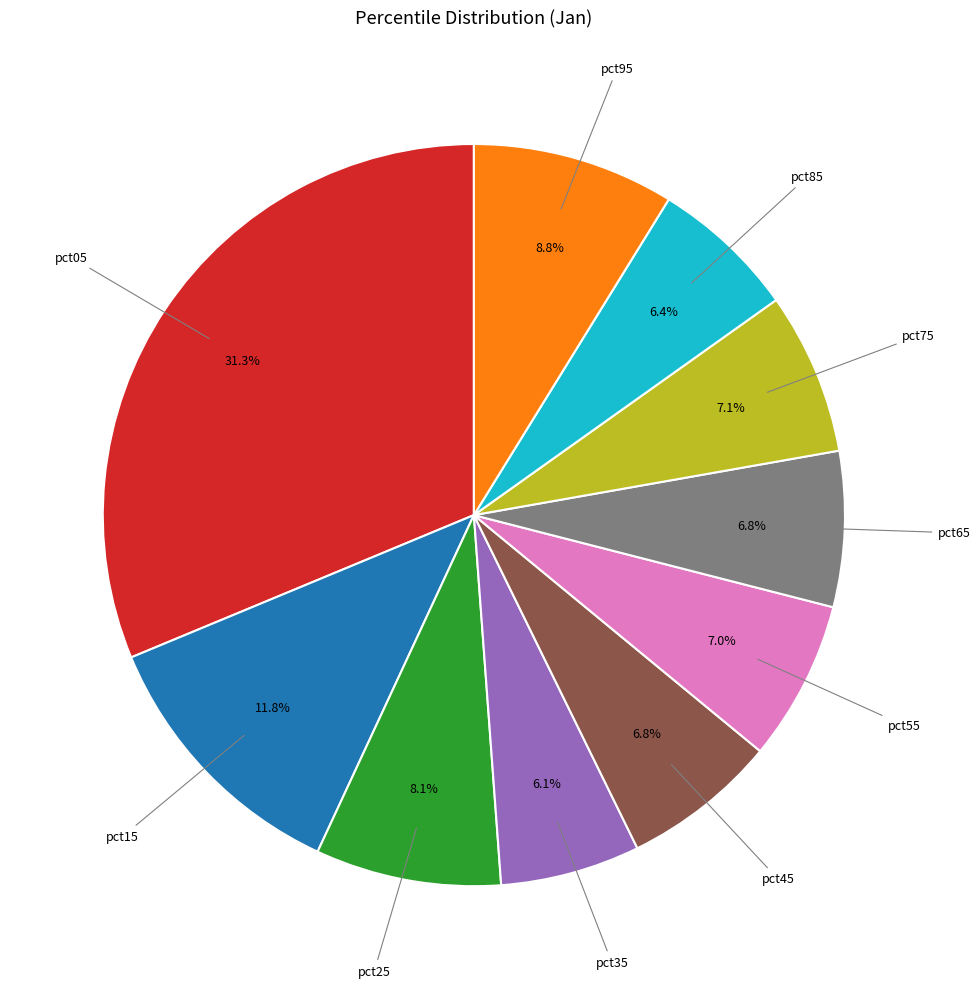

Does any single category account for the majority?

No